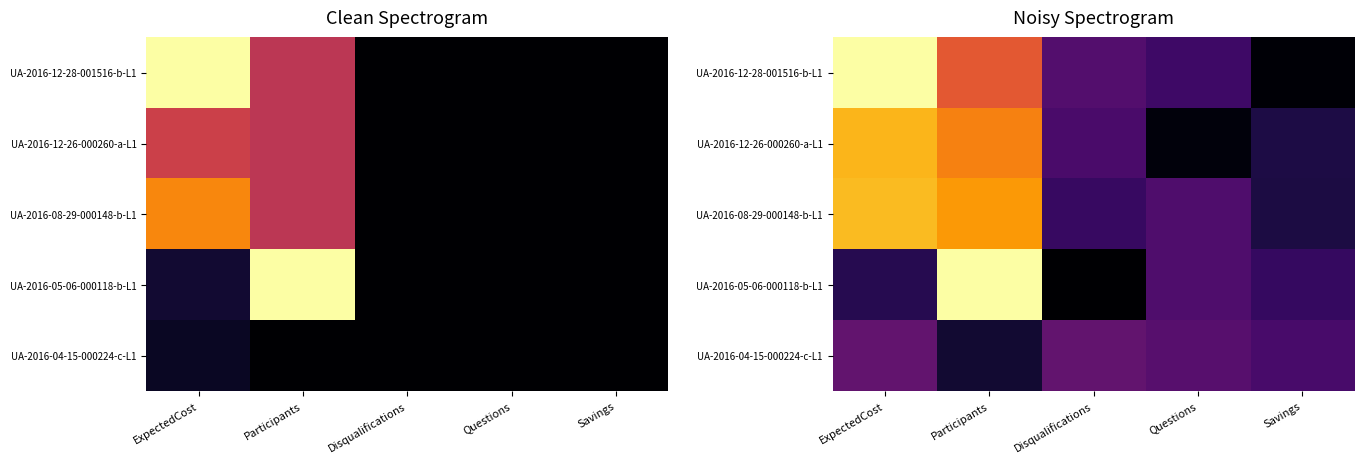

At which category is the sum across all series the highest?

Participants